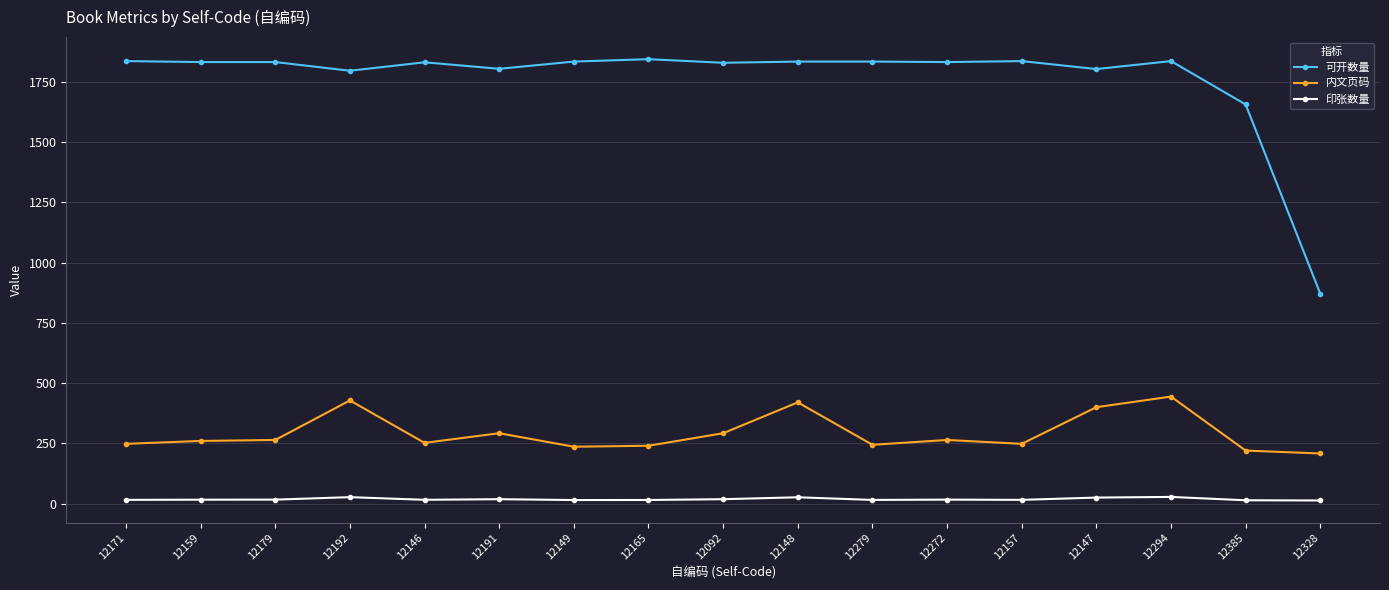

True or false: 可开数量 and 内文页码 cross at least once.

False